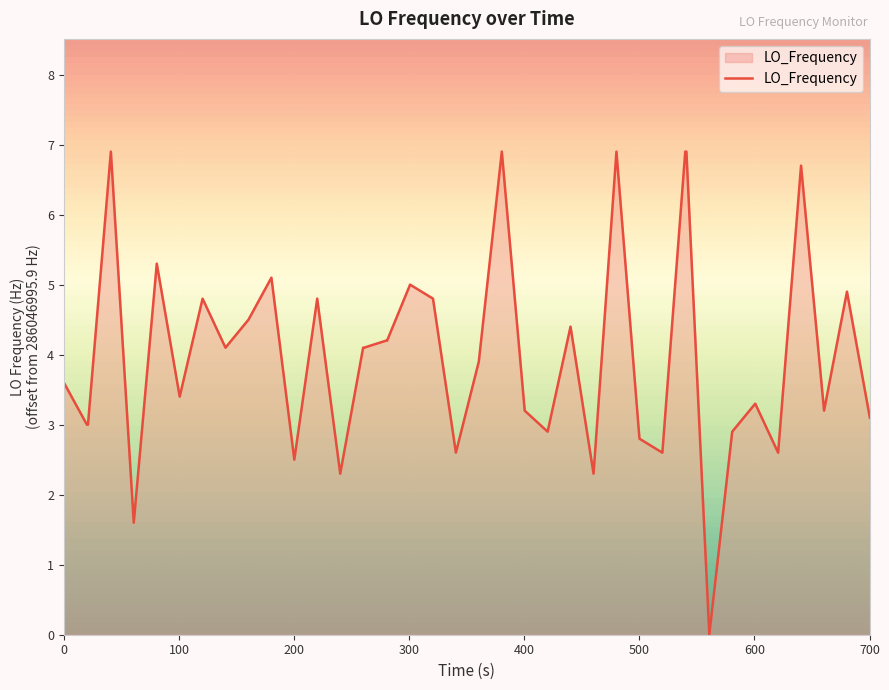

What is the difference between the maximum and minimum values?

6.9